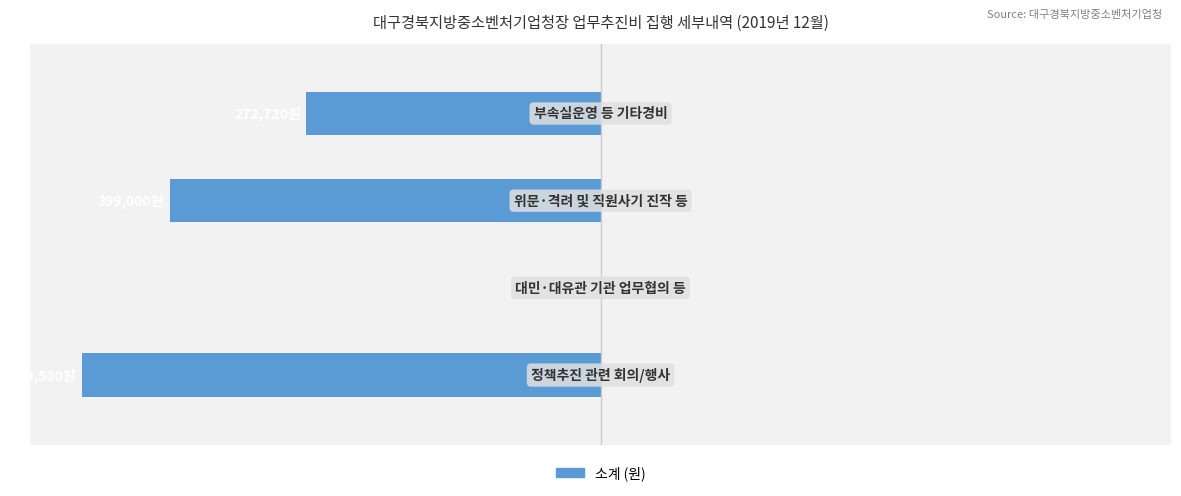

What is the average value?

-30.0